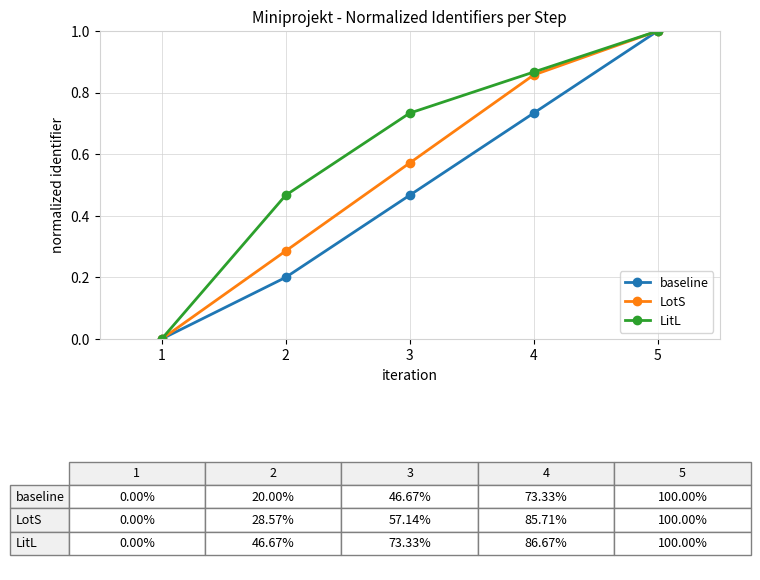

What is the value of the baseline point at the 5th from the left?

1.0